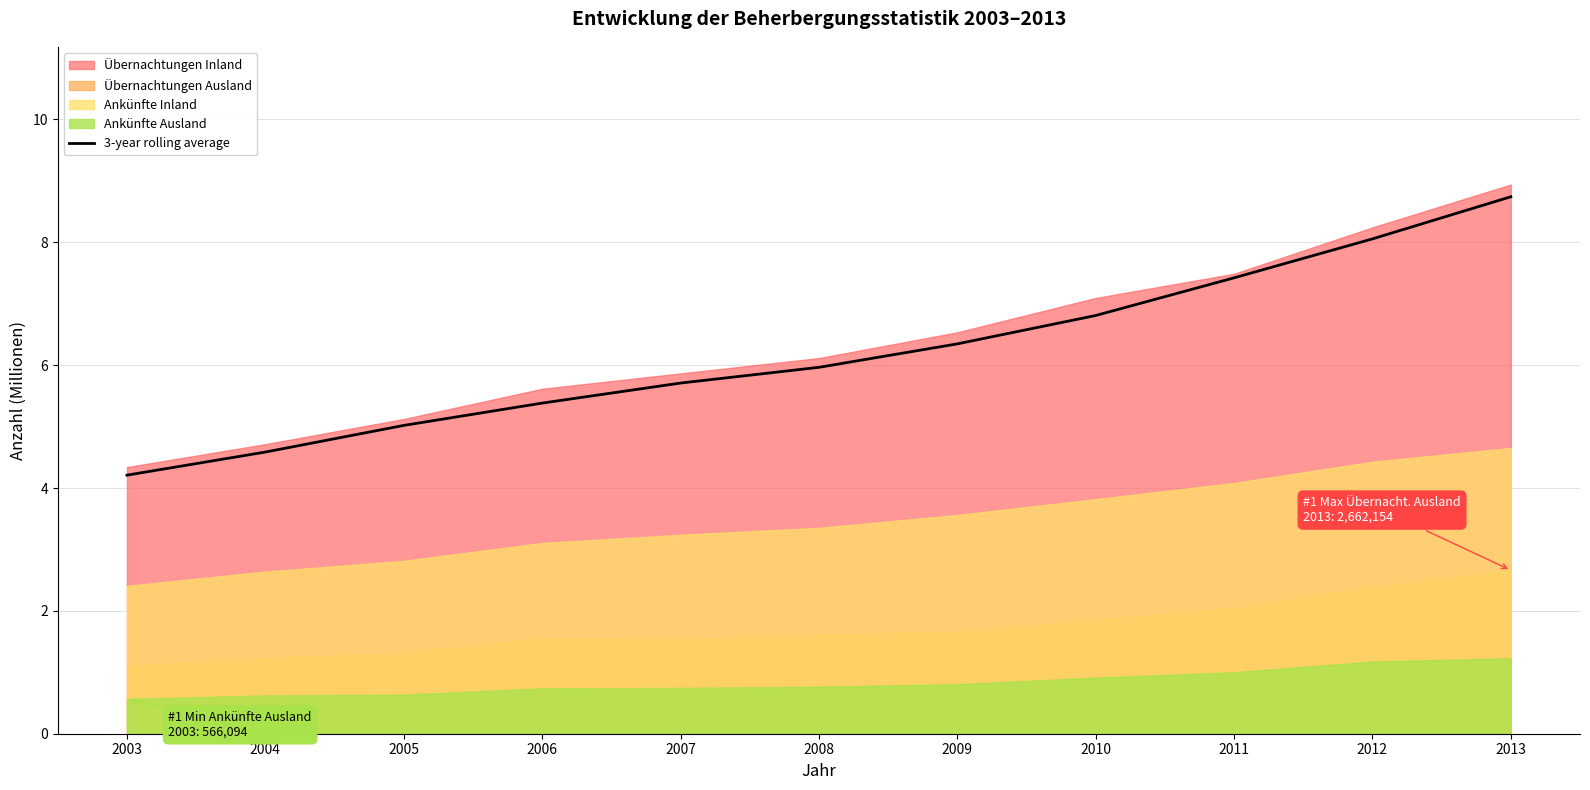

Rank the categories by value from highest to lowest.

2013, 2012, 2011, 2010, 2009, 2008, 2007, 2006, 2005, 2004, 2003